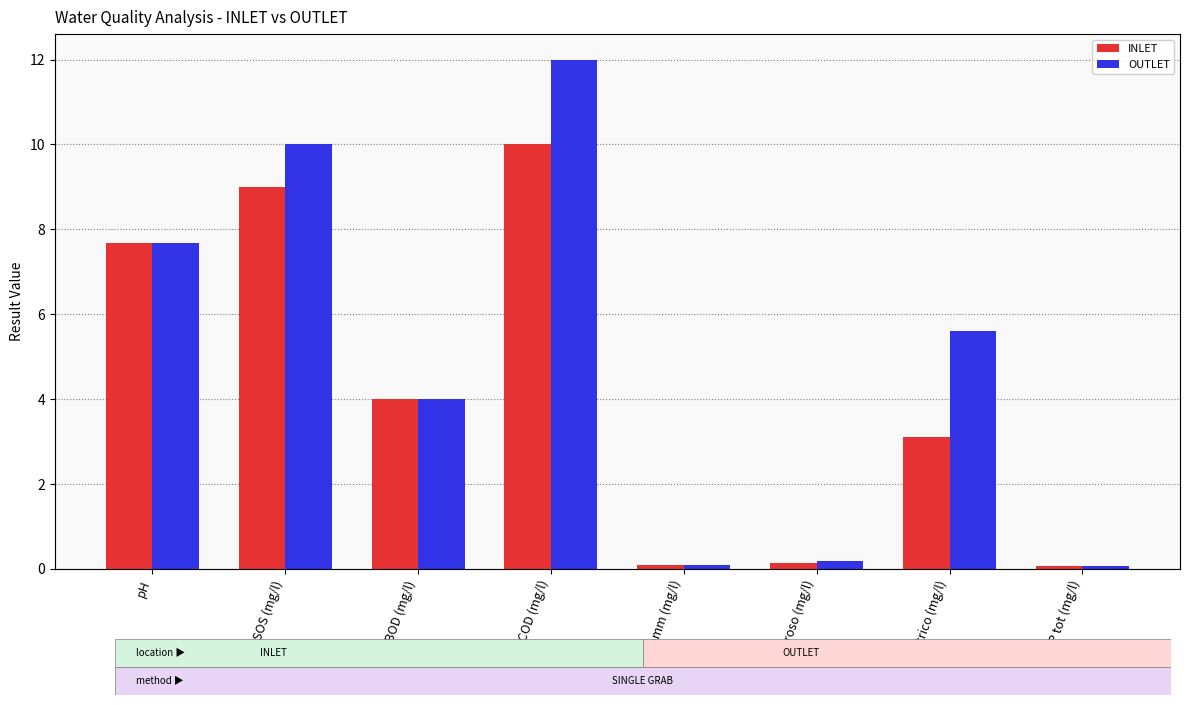

What is the approximate value of OUTLET at N nitroso (mg/l)?

0.2